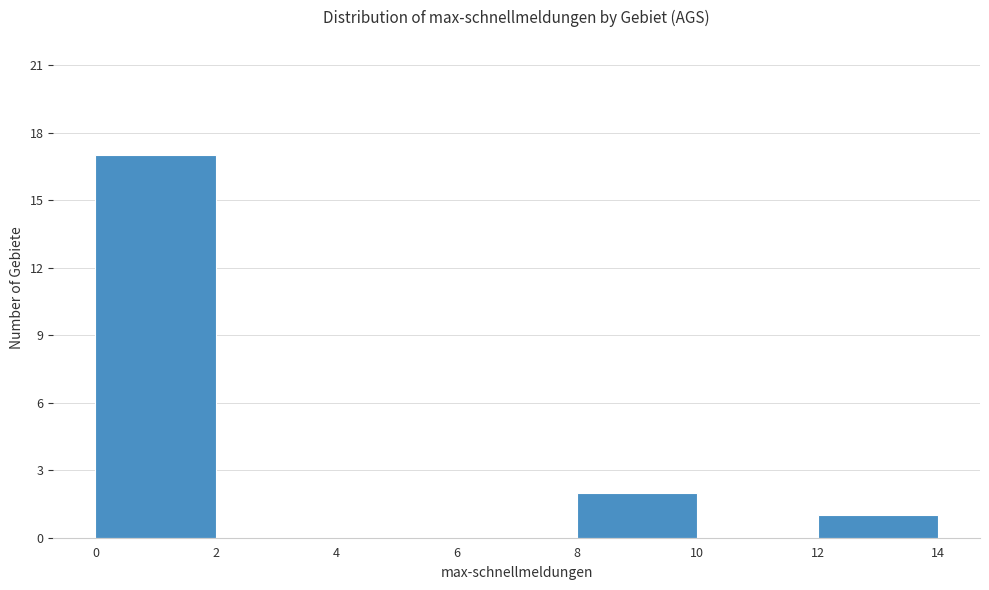

Reading left to right, transcribe this chart: for each bar, give the range it covers on the x-axis and its height. The values are not printed on the chart, so give them approximately, as read against the axis.

0 to 2: 17
2 to 4: 0
4 to 6: 0
6 to 8: 0
8 to 10: 2
10 to 12: 0
12 to 14: 1